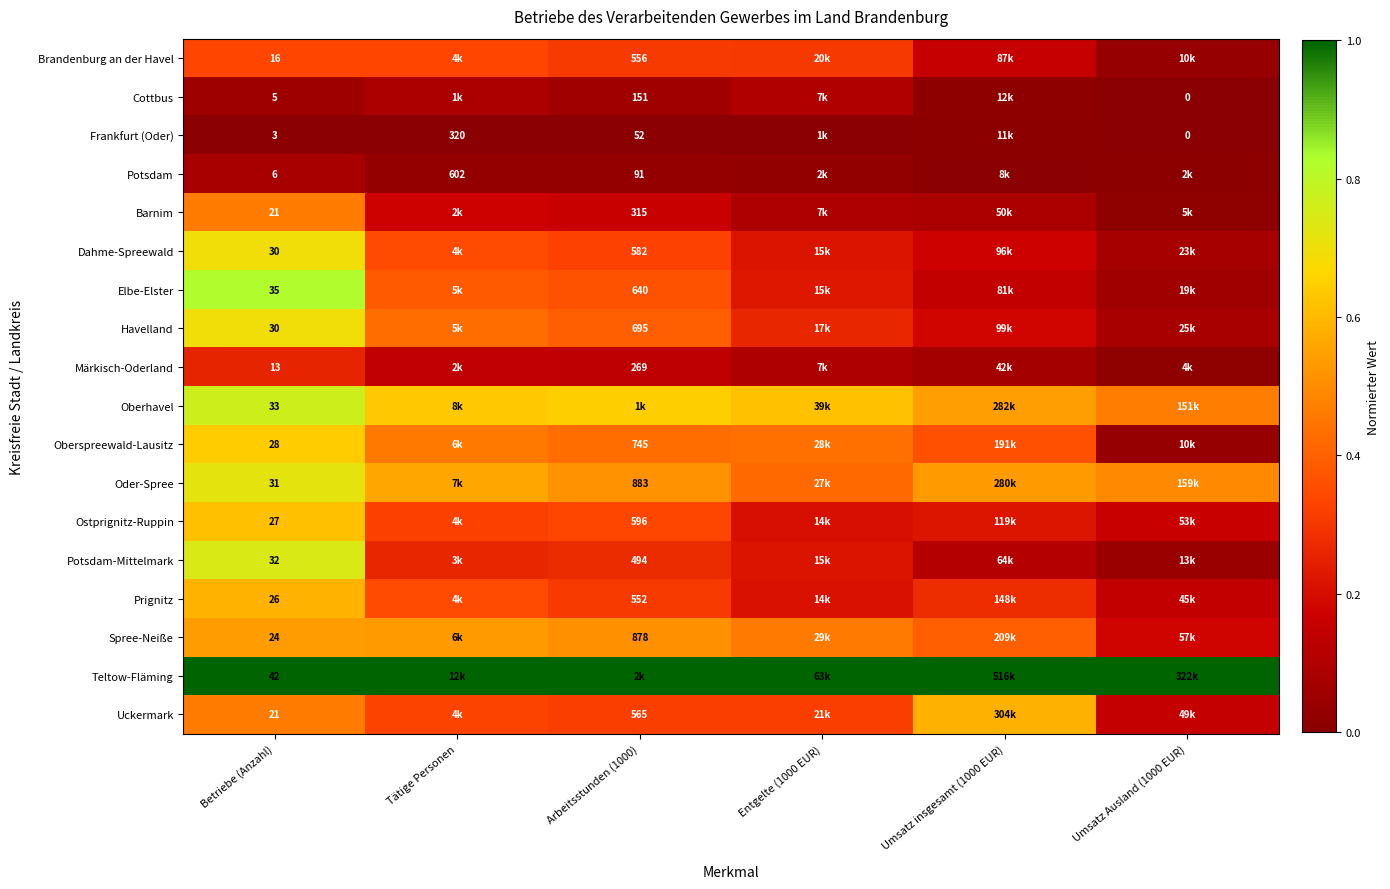

Is the value of Prignitz at Arbeitsstunden (1000) greater than the value of Elbe-Elster at Arbeitsstunden (1000)?

No